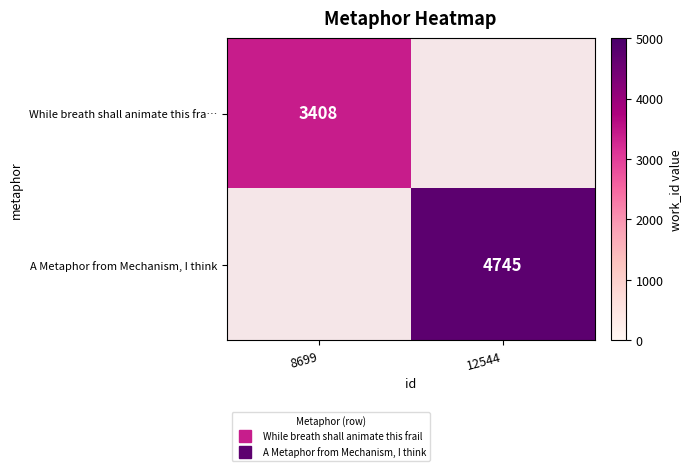

How many values in A Metaphor from Mechanism, I think are above zero?

1